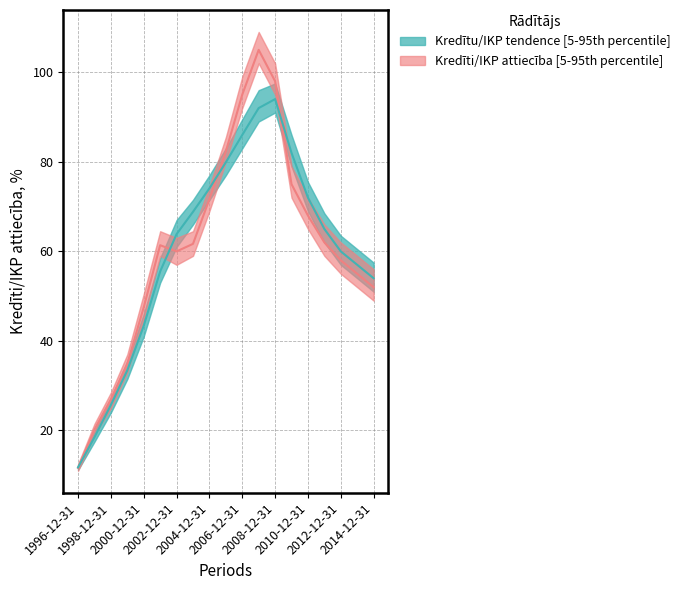

What is the highest value of the Krediti_IKP series?

105.0